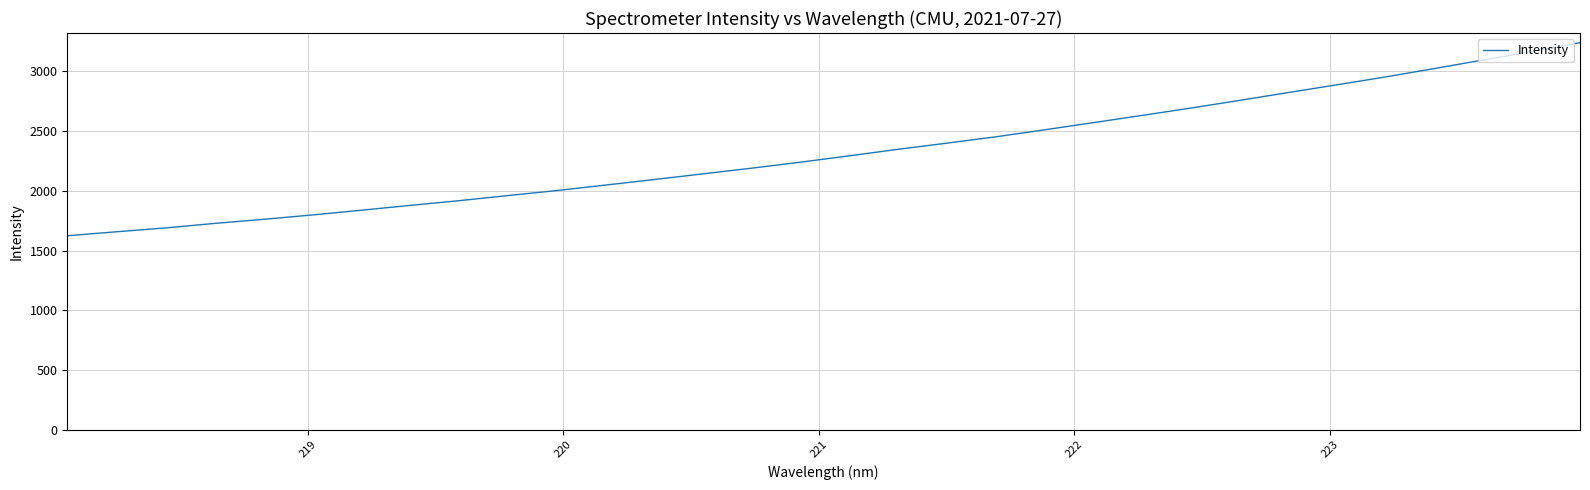

What is the smallest value displayed?

1623.9